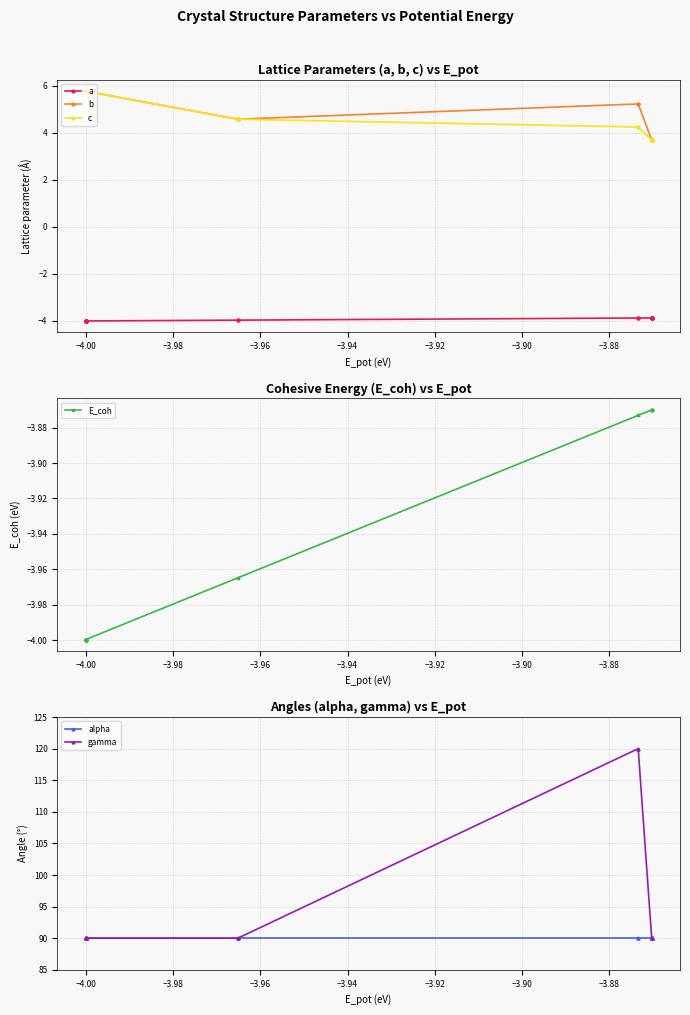

True or false: c has more than 0 points higher than both neighbors.

True